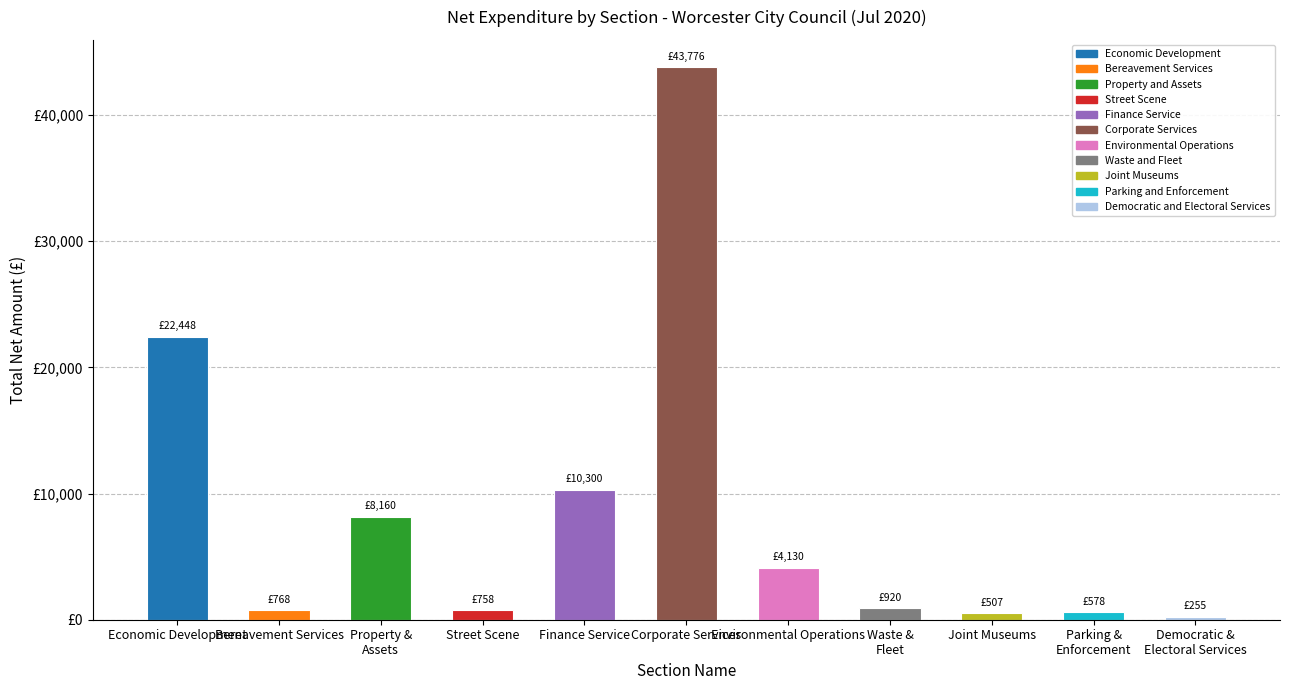

What is the value of the 11th bar from the left?

255.4